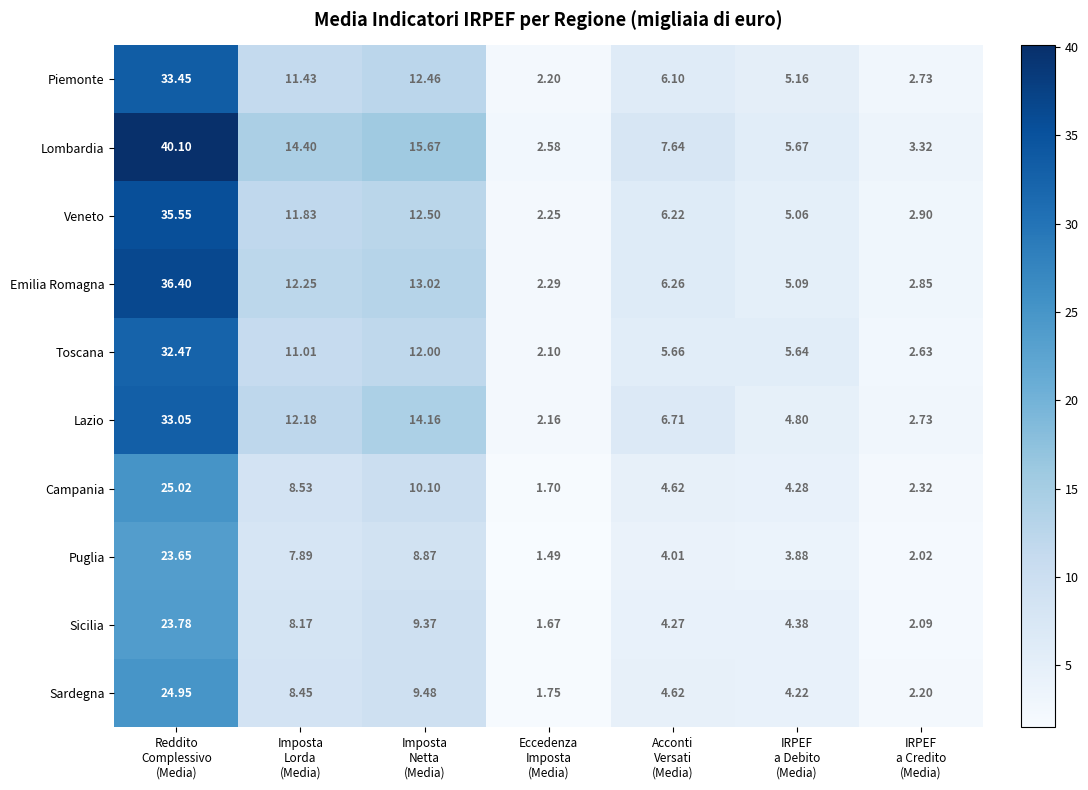

Which series has the largest range (max minus min)?

Lombardia